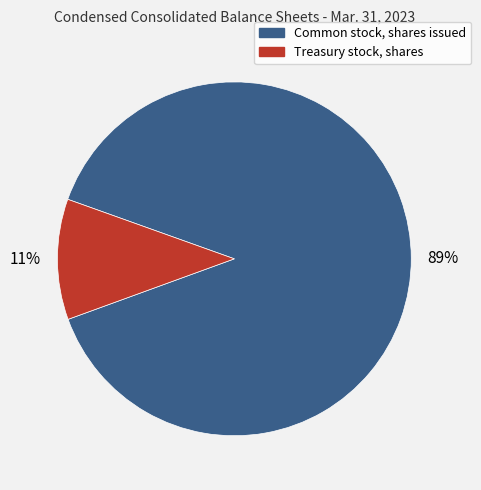

Combined, do Treasury stock, shares and Common stock, shares issued account for over 50%?

Yes